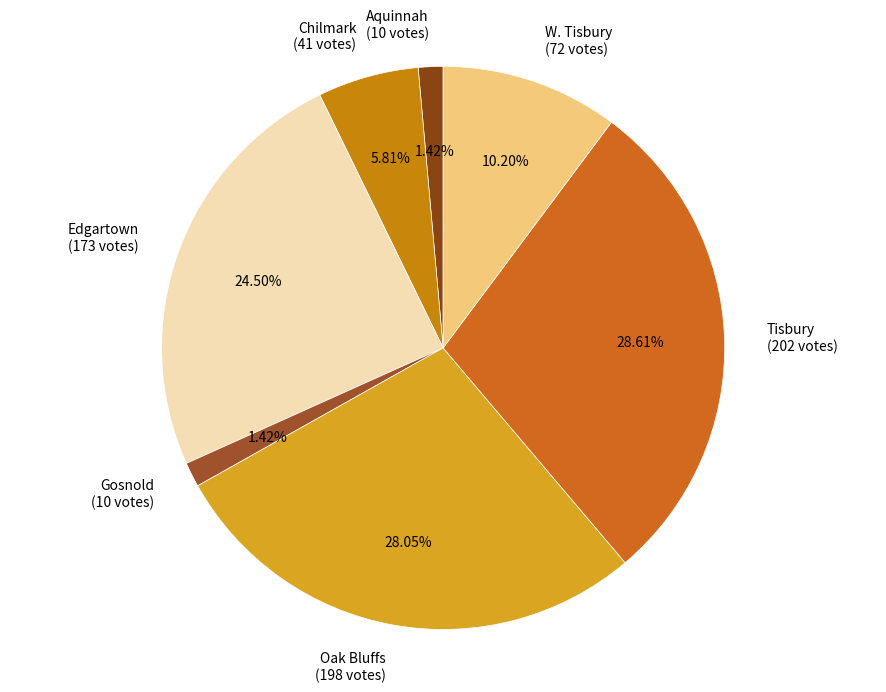

What percentage is the Chilmark slice, to the nearest percent?

6%